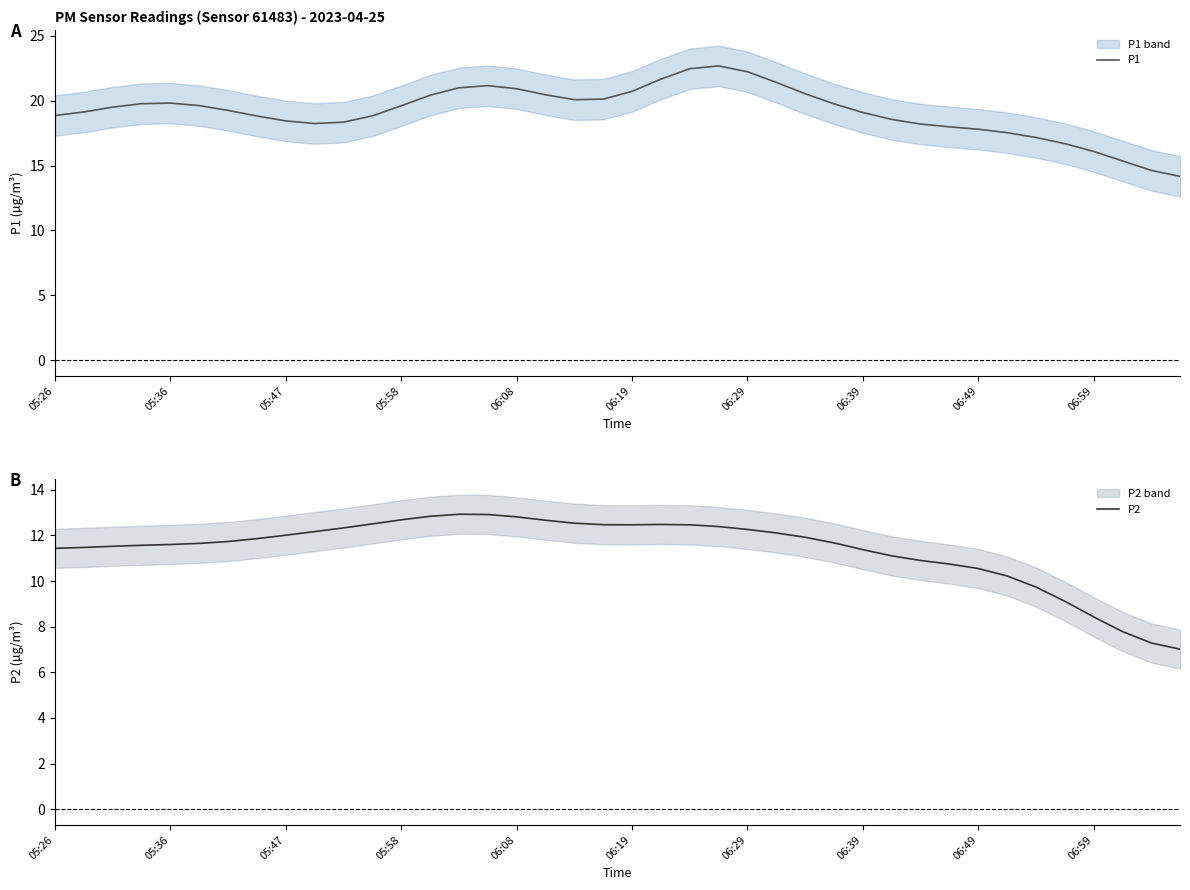

True or false: P2 and P1 cross at least once.

False